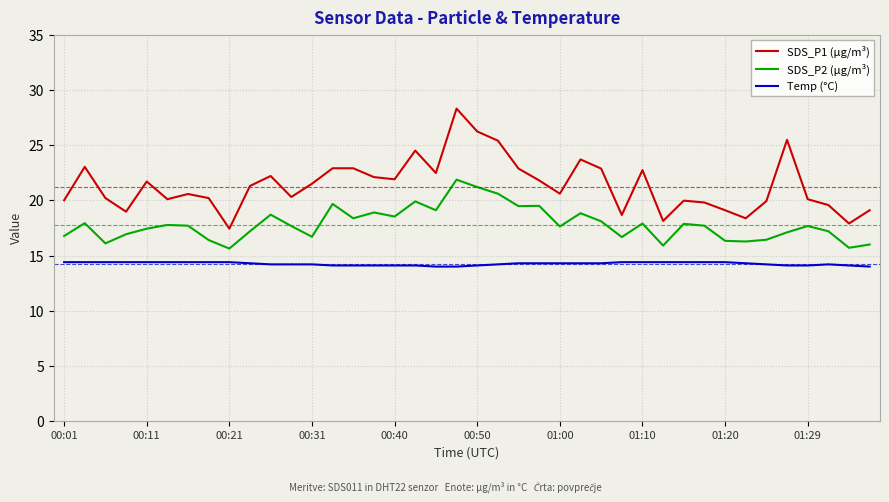

True or false: SDS_P1 (µg/m³) and Temp (°C) cross at least once.

False